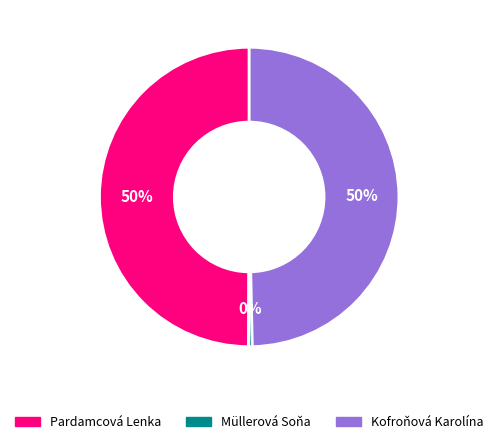

To the nearest percent, what is the difference between the largest and smallest slice percentages?

50%